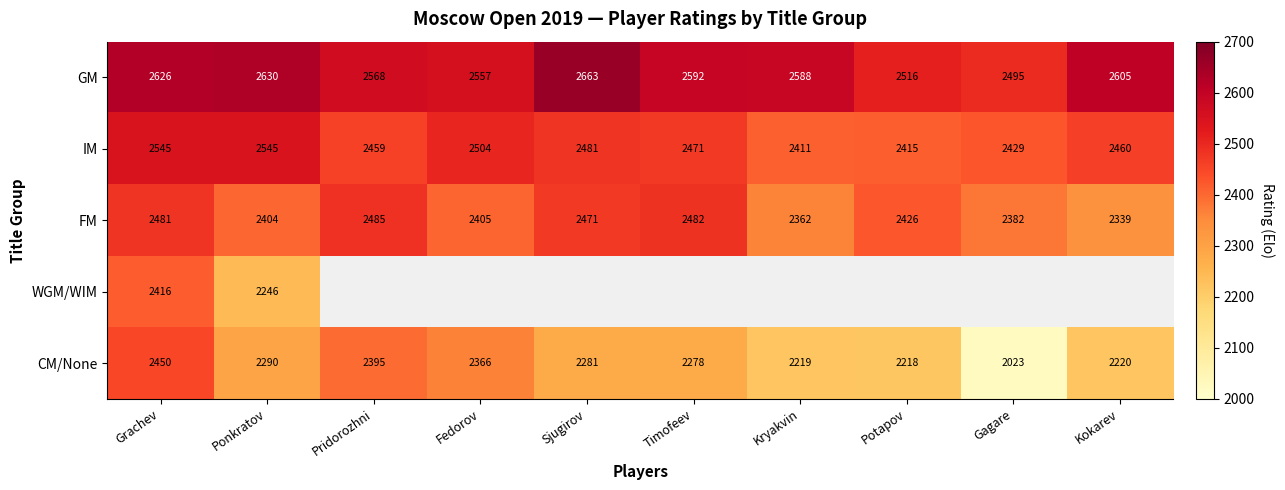

What is the difference between the IM values at Gagare and Pridorozhni?

30